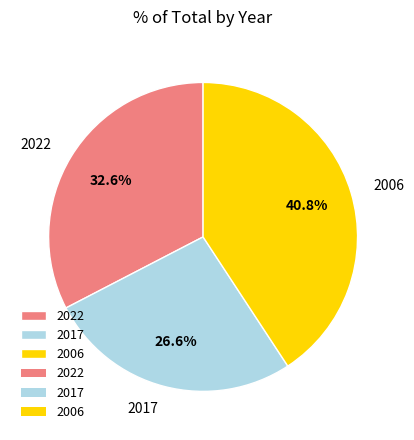

Combined, what portion of the pie is 2022 and 2017?

59.2%